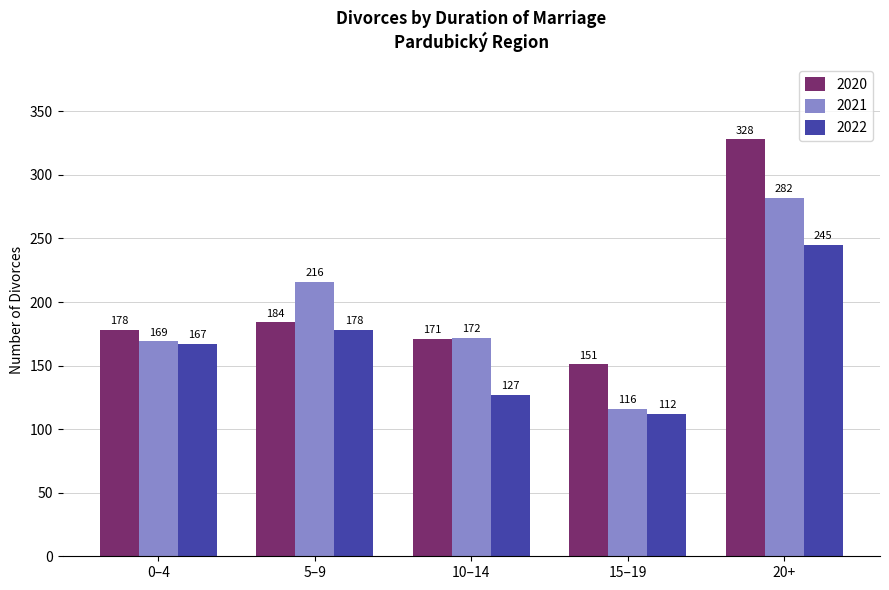

Reading left to right, transcribe all the data shown in this chart.

2020: 0–4=178	5–9=184	10–14=171	15–19=151	20+=328
2021: 0–4=169	5–9=216	10–14=172	15–19=116	20+=282
2022: 0–4=167	5–9=178	10–14=127	15–19=112	20+=245